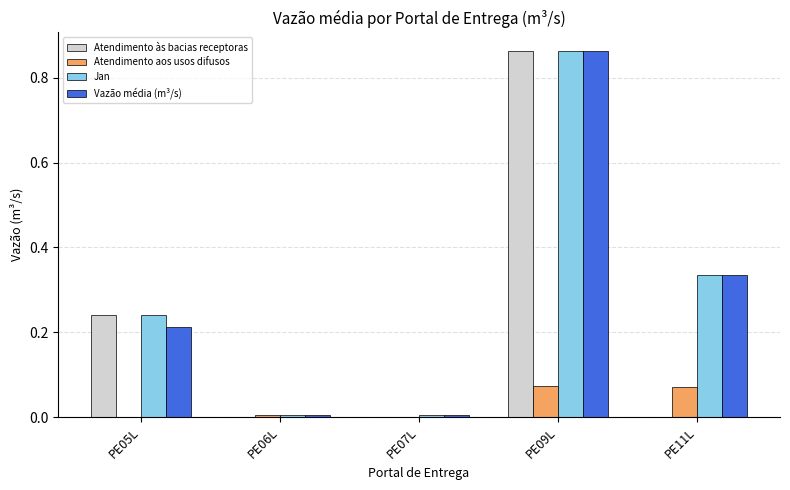

Between PE09L and PE11L, which series saw the biggest shift?

Atendimento às bacias receptoras